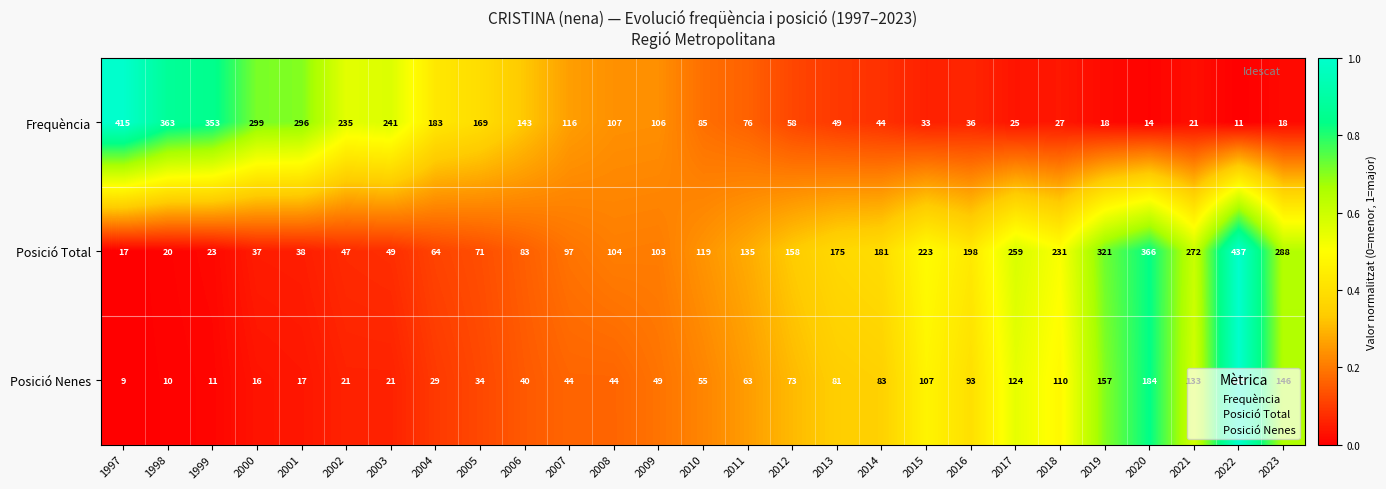

Count the number of data series in this chart.

3